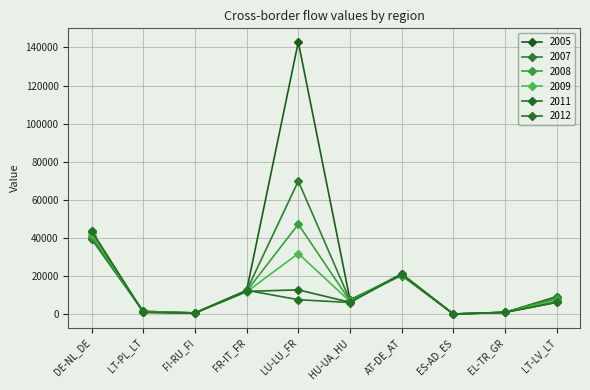

Reading left to right, what are all the values shown in this chart?

2005: 39566	1578	756	12407	142864	7674	20360	199	992	9314
2007: 39867	1535	753	12466	69855	7343	21064	182	1093	9062
2008: 41213	1377	724	12134	47258	7044	20867	168	1083	8130
2009: 42560	1219	694	11802	31889	6746	20671	154	1074	7198
2011: 43831	1064	650	12039	12839	6321	20906	141	1037	6281
2012: 43755	1066	634	12608	7681	6194	21337	141	1011	6296